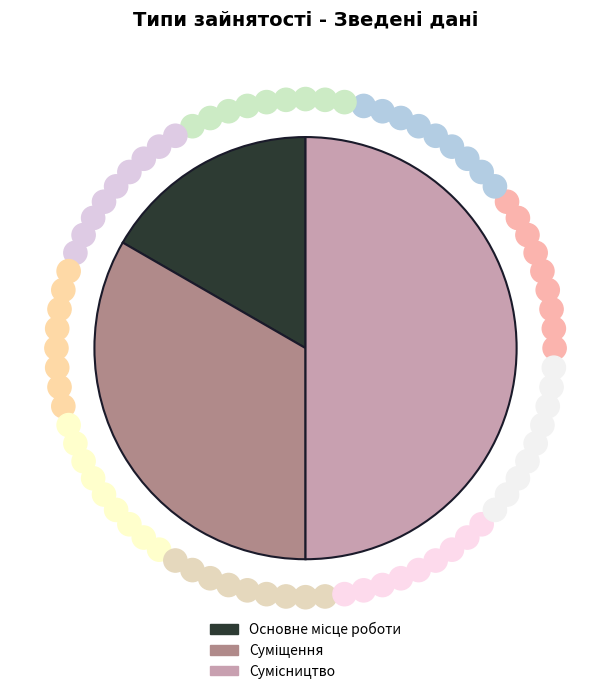

Which slice is the smallest?

Основне місце роботи